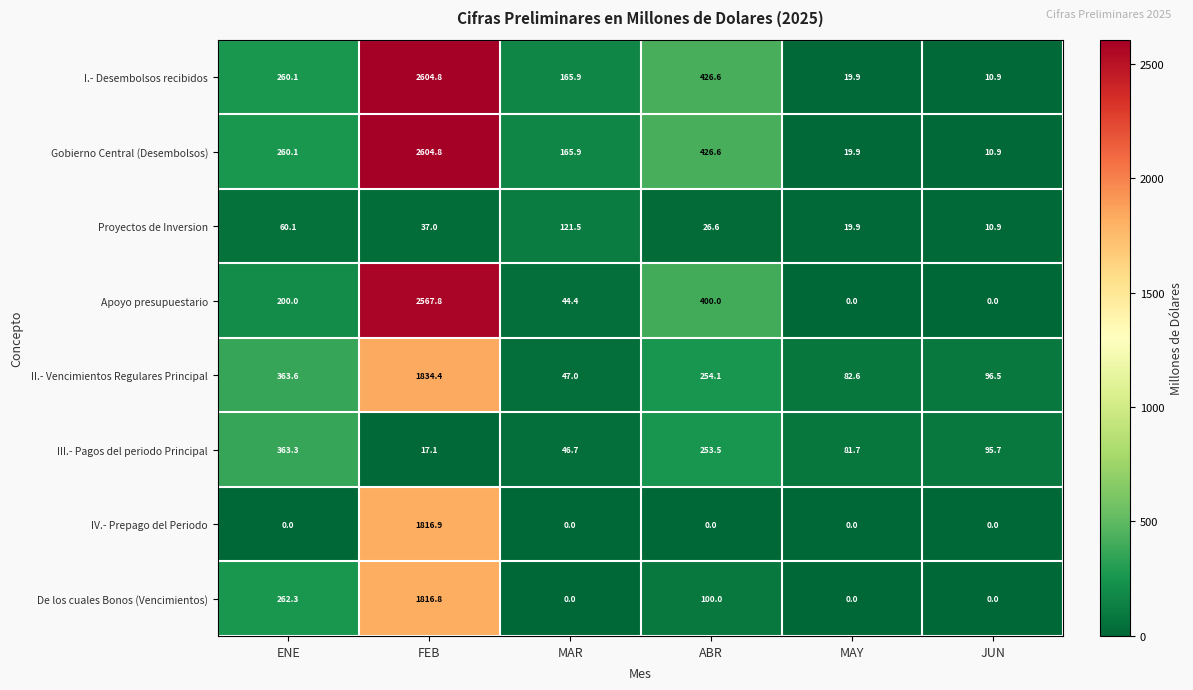

What is the greatest value displayed?

2604.8